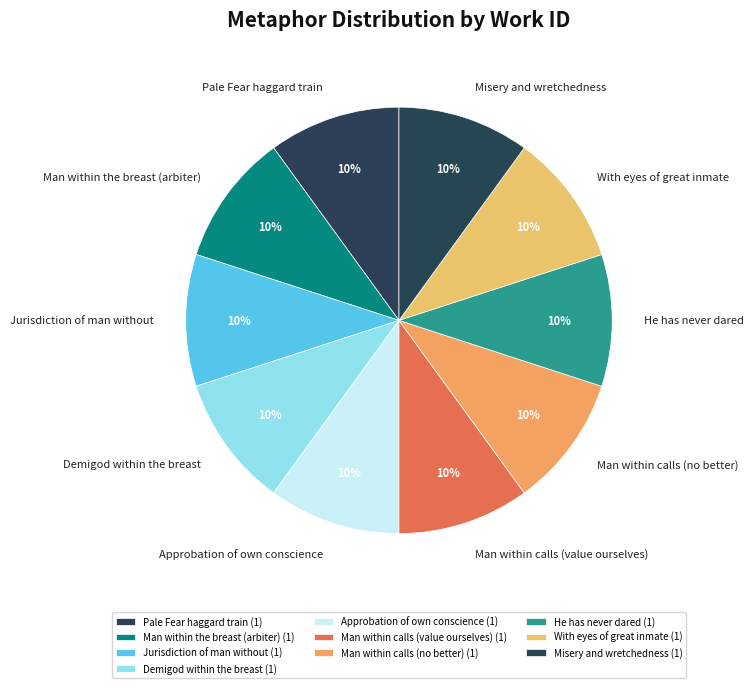

To the nearest percent, what portion does Man within calls (no better) represent?

10%